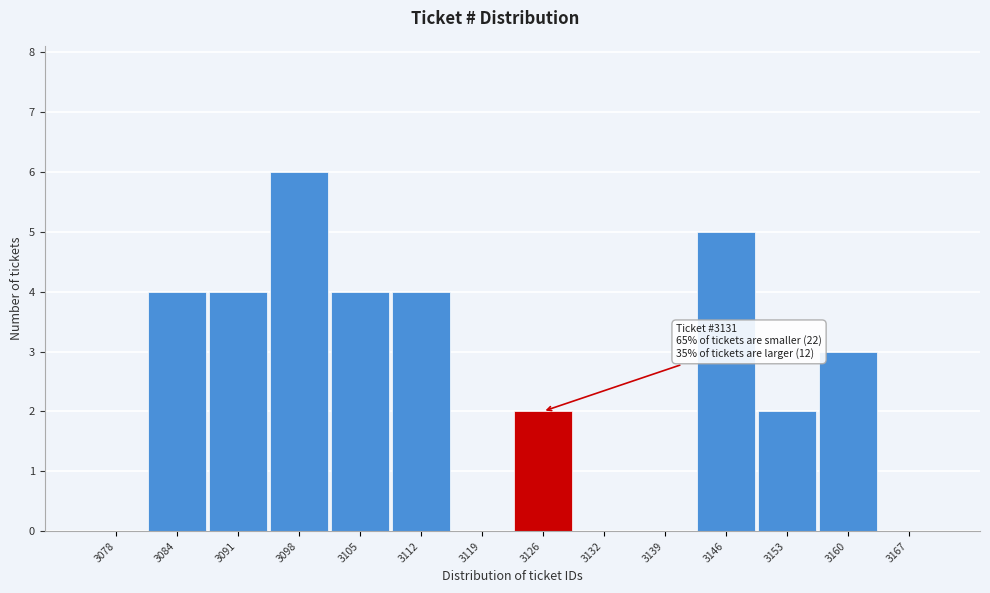

Reading left to right, what are all the values shown in this chart?

3078=0	3084=4	3091=4	3098=6	3105=4	3112=4	3119=0	3126=2	3132=0	3139=0	3146=5	3153=2	3160=3	3167=0